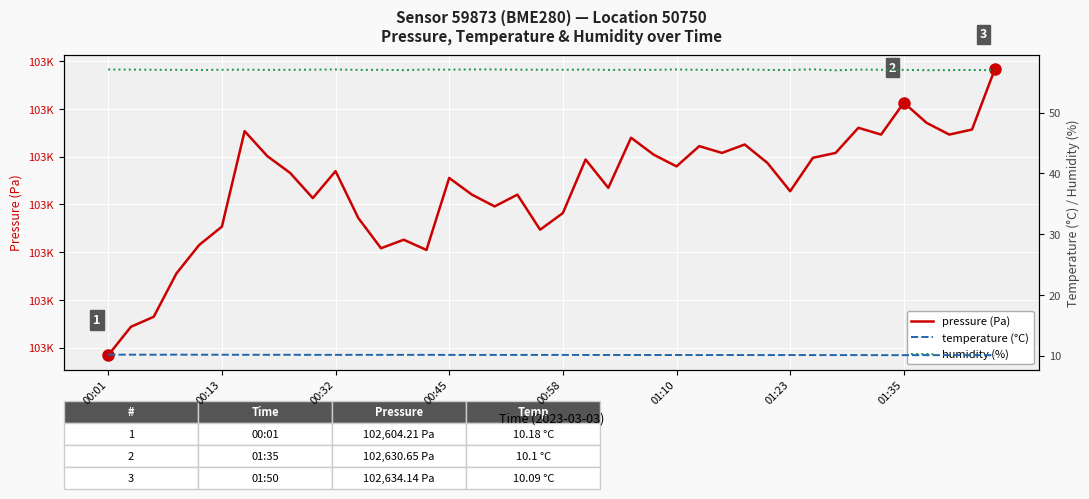

True or false: pressure (Pa) has a value of 48517.2 at 01:10.

False